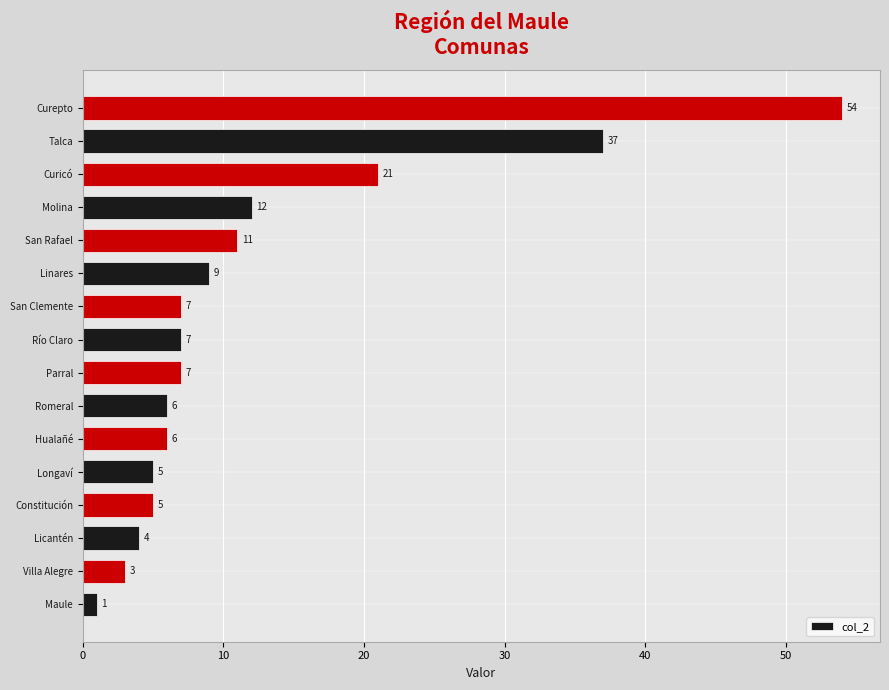

What is the minimum value shown in the chart?

1